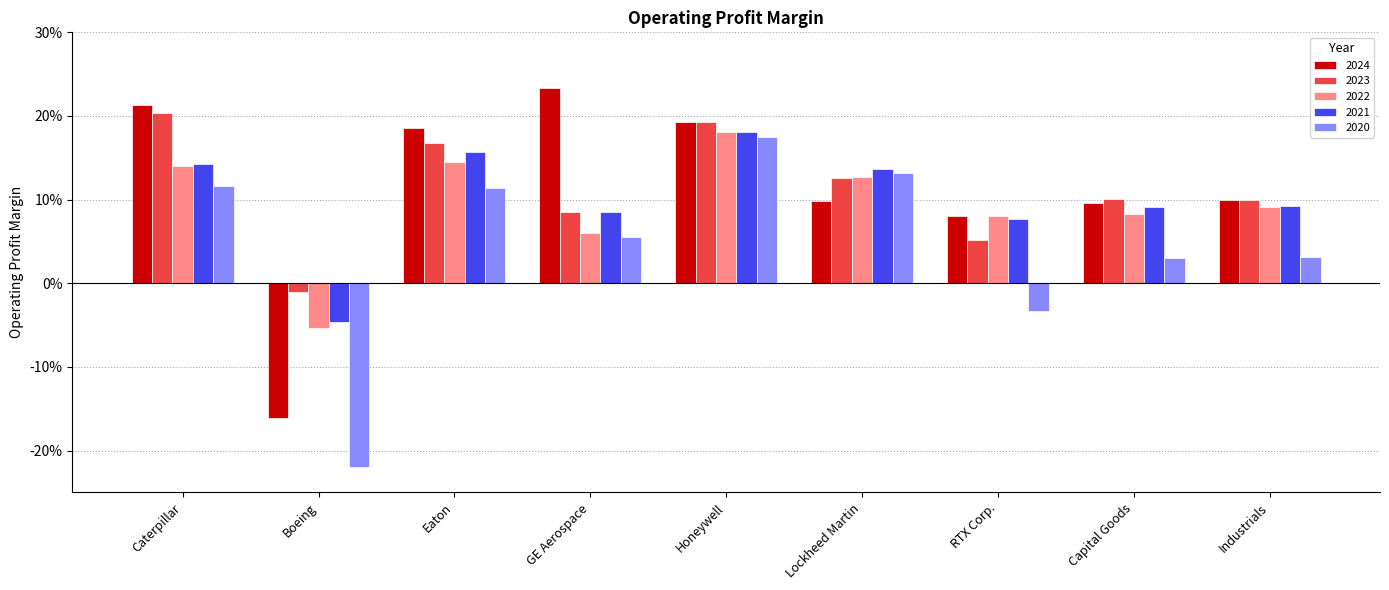

Reading left to right, extract all data points from this chart.

2024: Caterpillar=0.2	Boeing=-0.2	Eaton=0.2	GE Aerospace=0.2	Honeywell=0.2	Lockheed Martin=0.1	RTX Corp.=0.1	Capital Goods=0.1	Industrials=0.1
2023: Caterpillar=0.2	Boeing=-0.0	Eaton=0.2	GE Aerospace=0.1	Honeywell=0.2	Lockheed Martin=0.1	RTX Corp.=0.1	Capital Goods=0.1	Industrials=0.1
2022: Caterpillar=0.1	Boeing=-0.1	Eaton=0.1	GE Aerospace=0.1	Honeywell=0.2	Lockheed Martin=0.1	RTX Corp.=0.1	Capital Goods=0.1	Industrials=0.1
2021: Caterpillar=0.1	Boeing=-0.0	Eaton=0.2	GE Aerospace=0.1	Honeywell=0.2	Lockheed Martin=0.1	RTX Corp.=0.1	Capital Goods=0.1	Industrials=0.1
2020: Caterpillar=0.1	Boeing=-0.2	Eaton=0.1	GE Aerospace=0.1	Honeywell=0.2	Lockheed Martin=0.1	RTX Corp.=-0.0	Capital Goods=0.0	Industrials=0.0